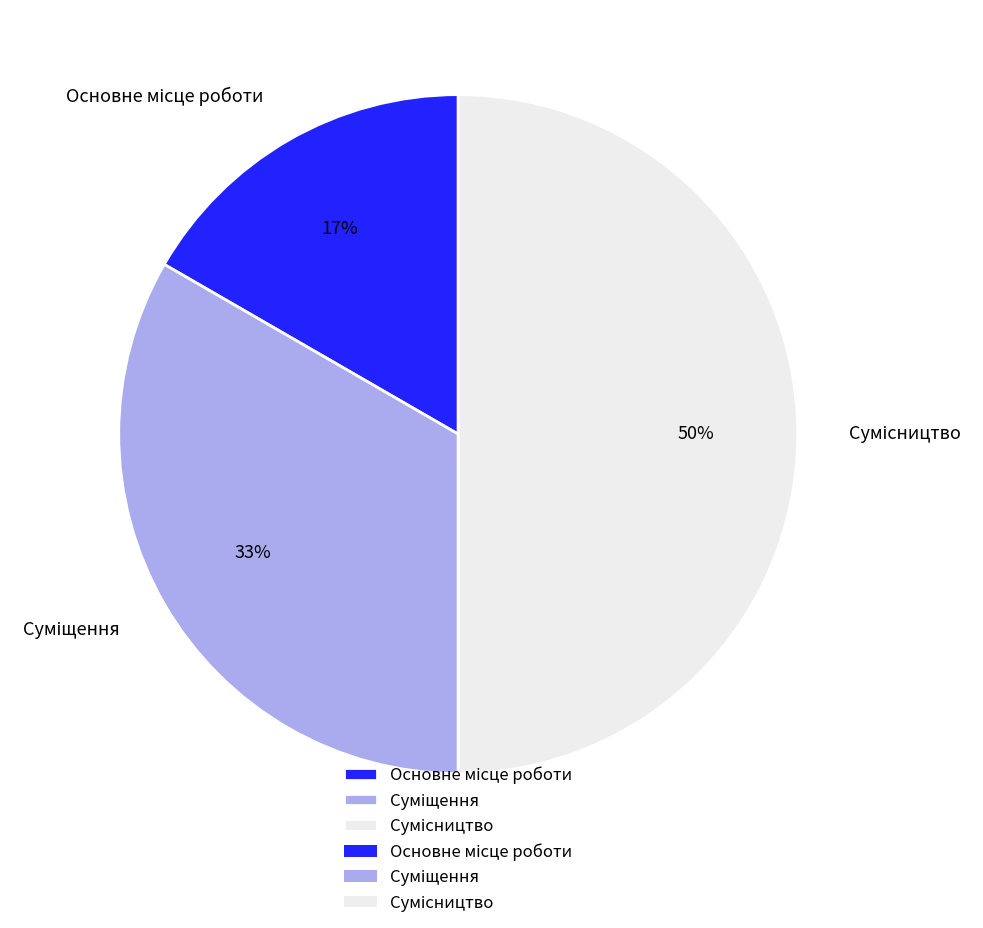

To the nearest percent, what is the difference between the largest and smallest slice percentages?

33%